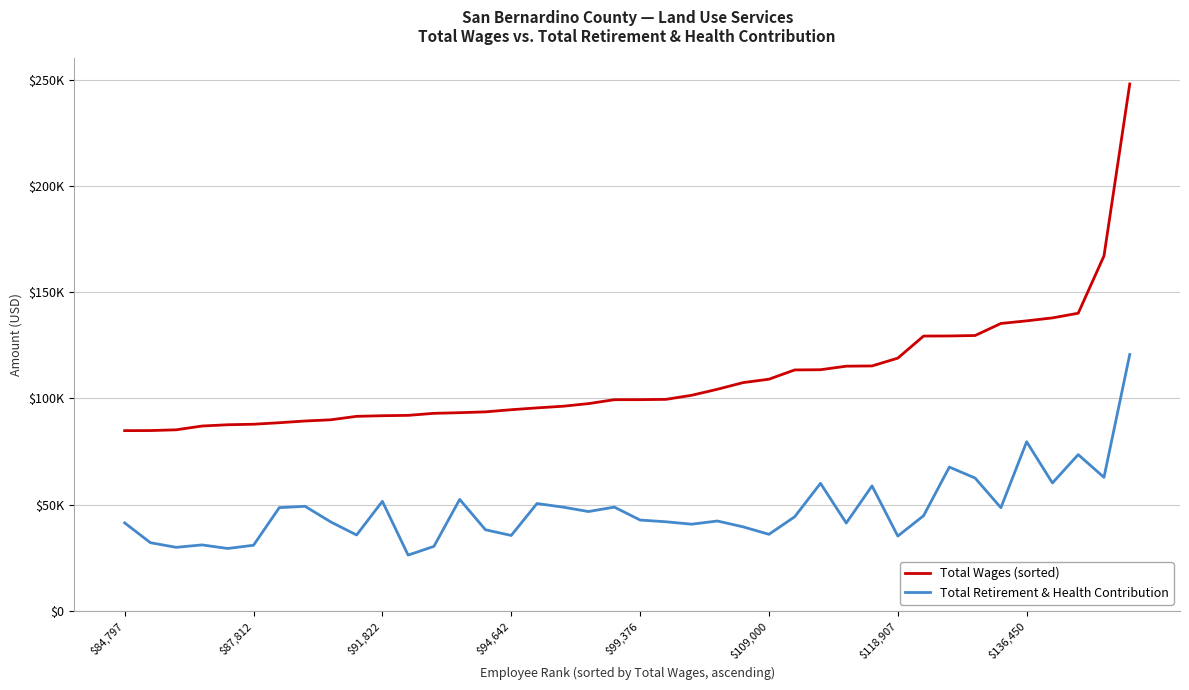

What is the difference between the second highest and minimum values in the Total Wages (sorted) series?

82192